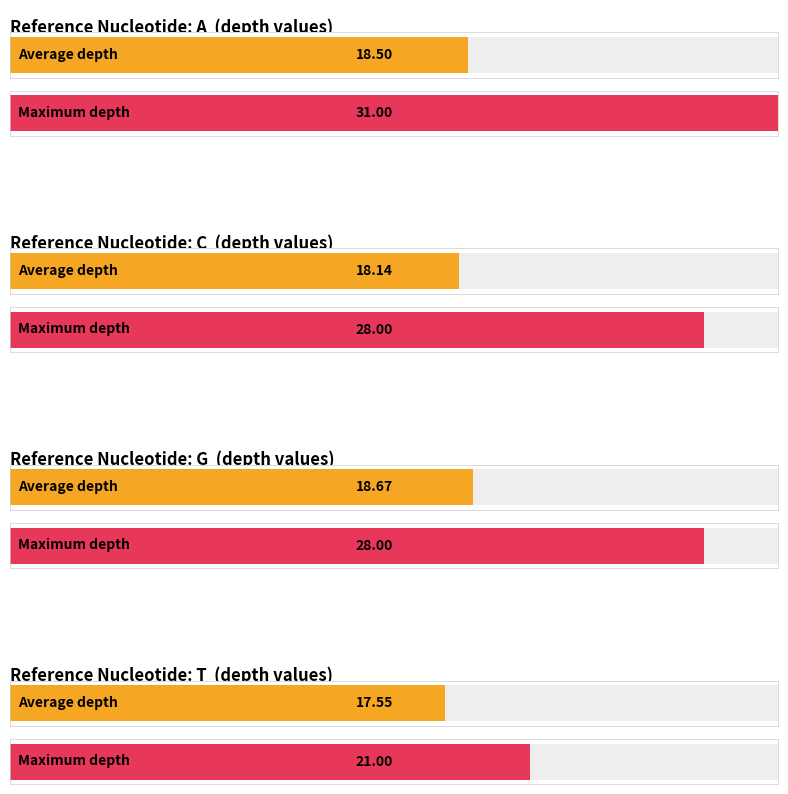

Rank the series at G from lowest to highest value.

Average utilization, Maximum utilization